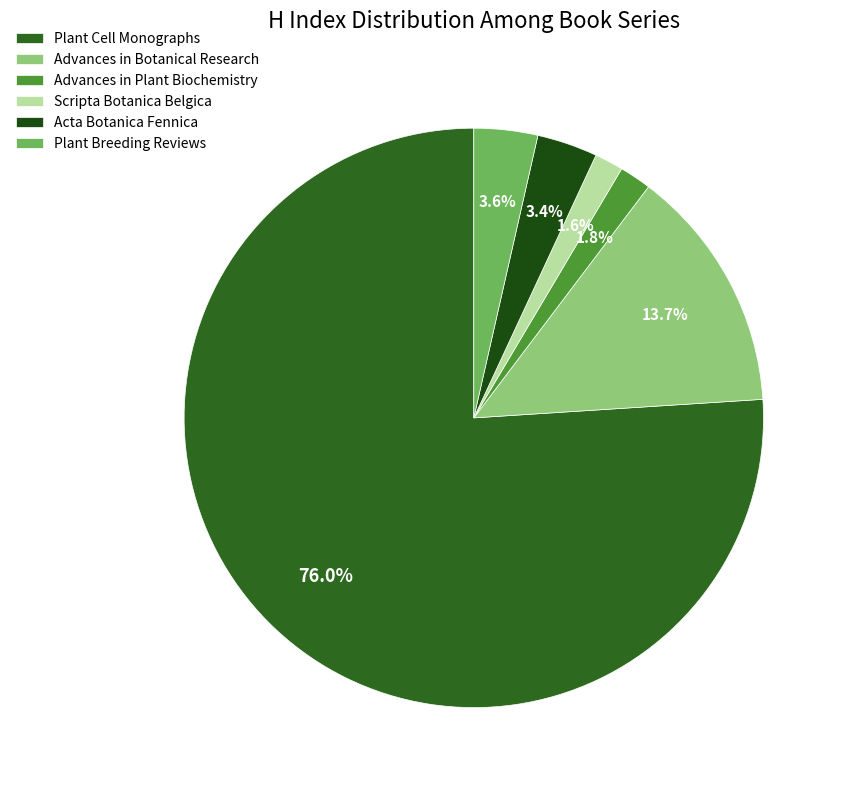

Which has a higher value, Scripta Botanica Belgica or Acta Botanica Fennica?

Acta Botanica Fennica